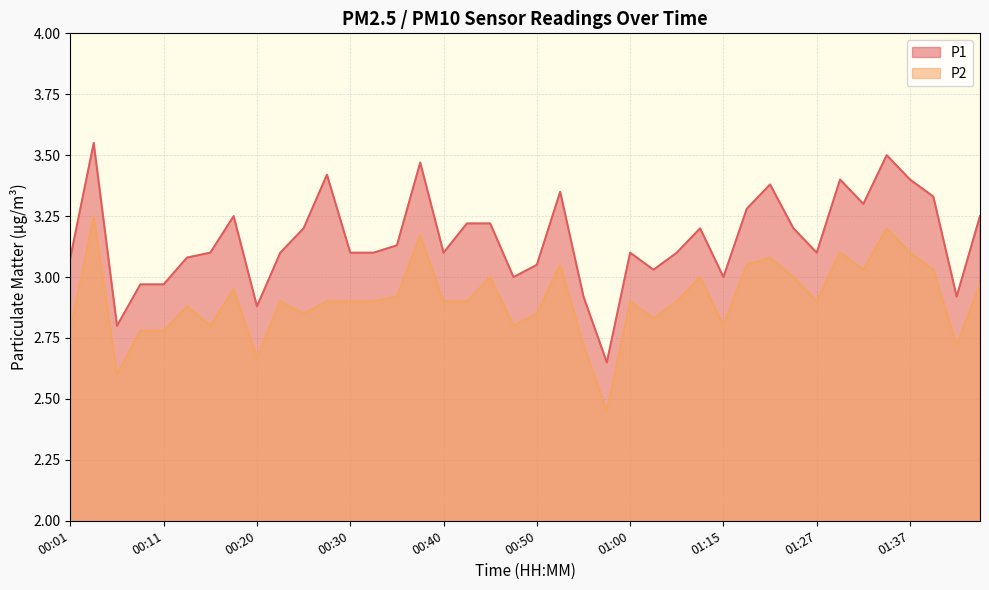

What is the lowest value of the P1 series?

2.6